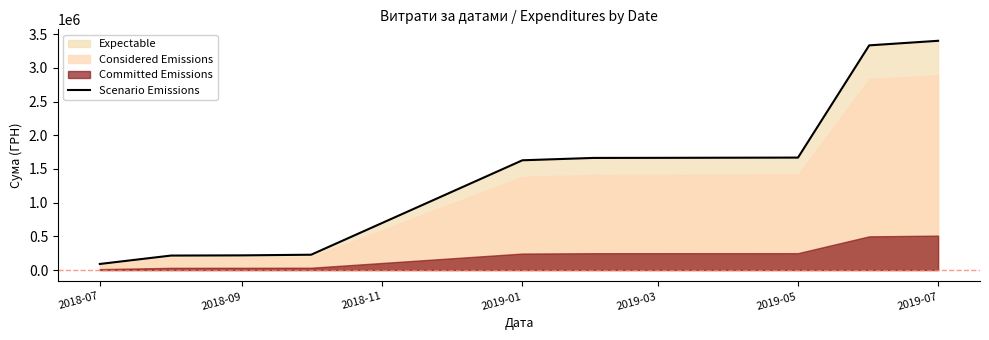

What is the minimum value for Scenario Emissions?

89962.4